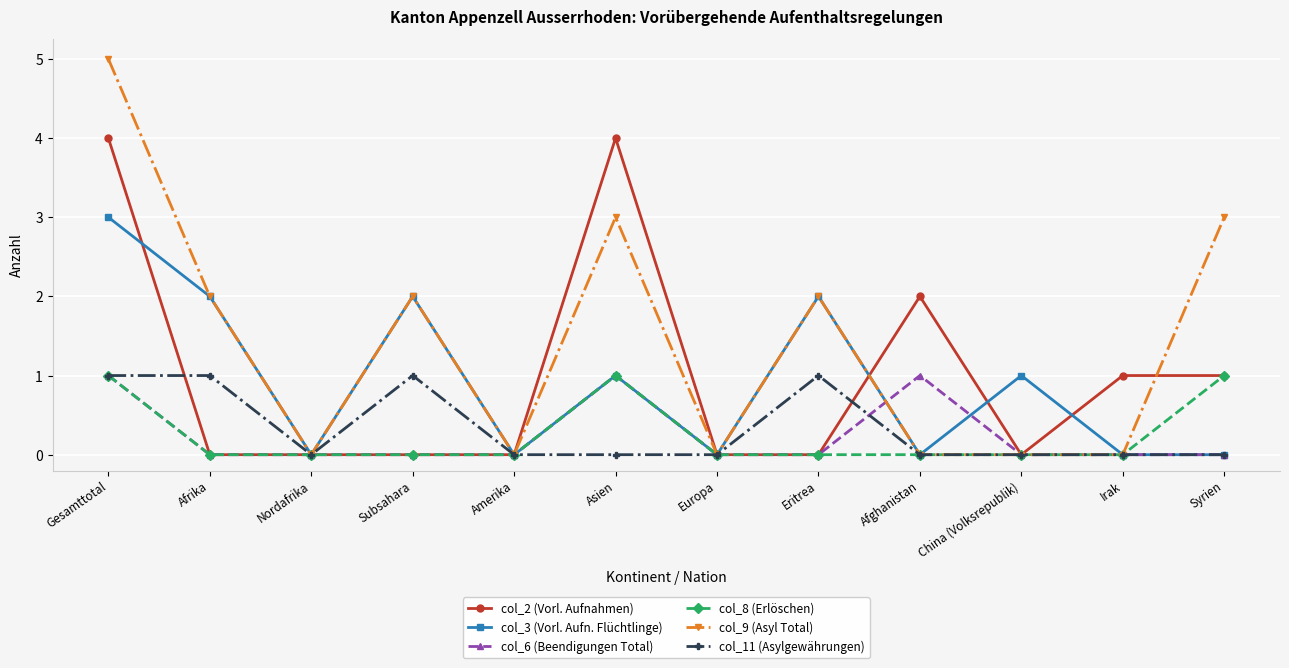

Is it true that col_3 (Vorl. Aufn. Flüchtlinge) equals 1 at Asien?

True